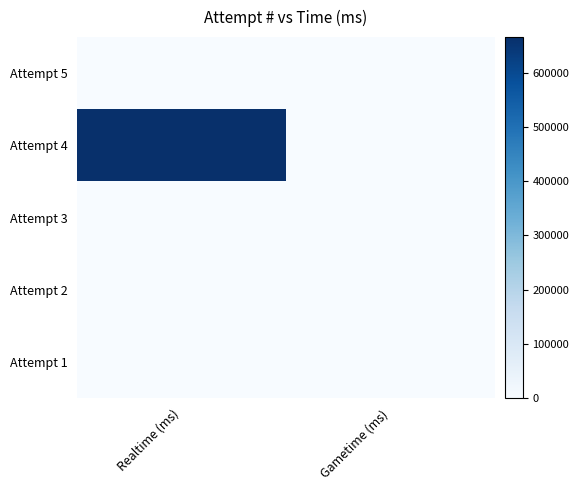

Which series has the widest spread of values?

Attempt 4